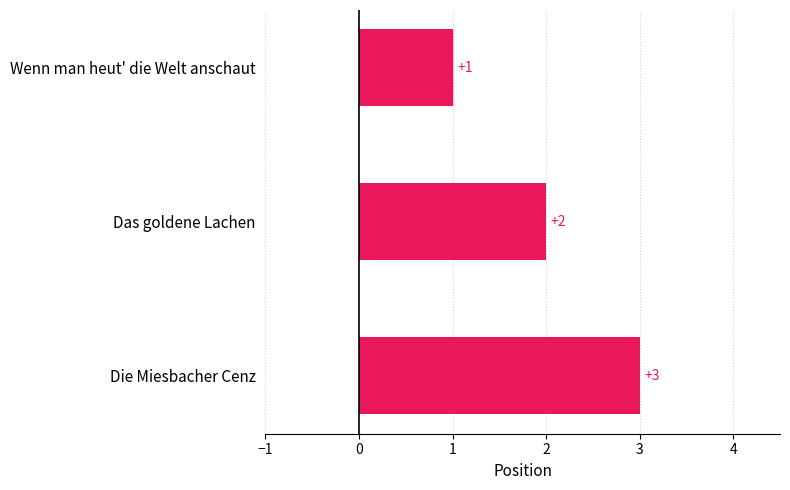

What position from the bottom is Die Miesbacher Cenz?

1